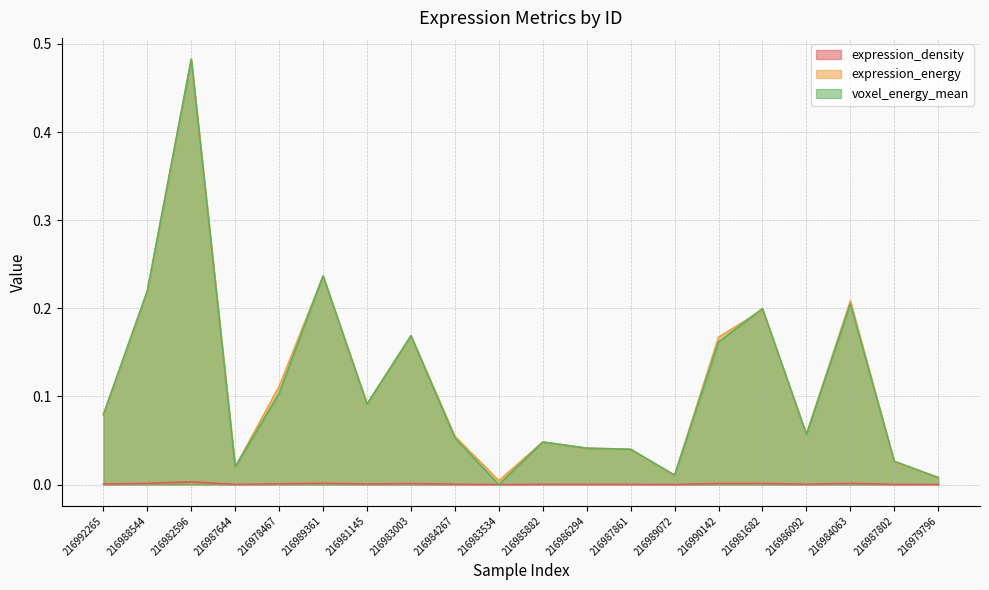

Where is expression_energy nearest to the value 0?

216983534